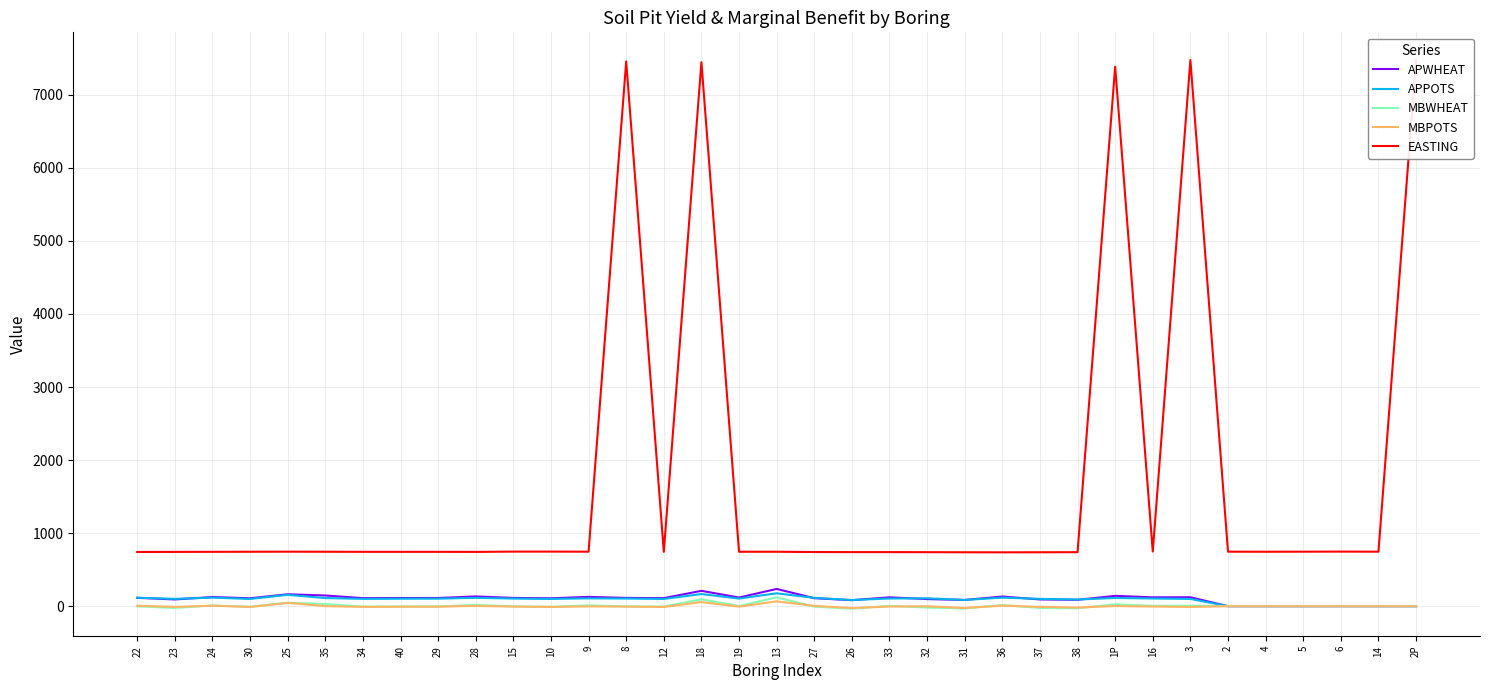

Which series has the widest spread of values?

EASTING